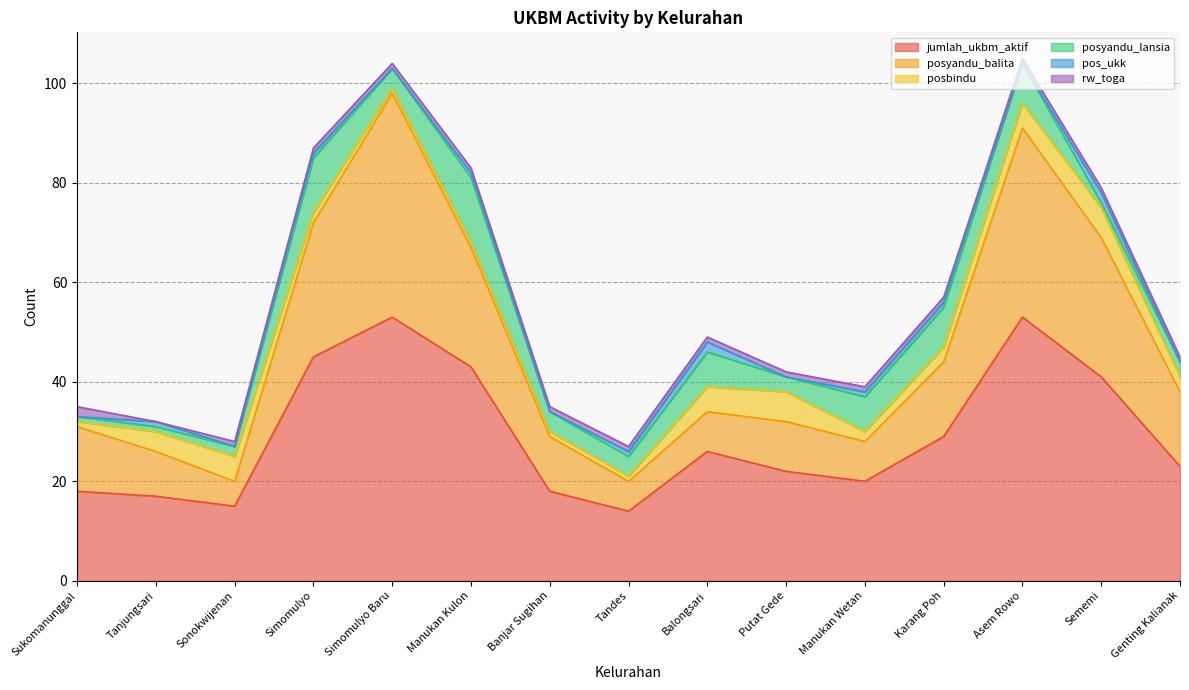

Rank the categories by pos_ukk value from lowest to highest.

Sukomanunggal, Sonokwijenan, Simomulyo Baru, Banjar Sugihan, Putat Gede, Asem Rowo, Genting Kalianak, Tanjungsari, Simomulyo, Manukan Kulon, Tandes, Manukan Wetan, Karang Poh, Balongsari, Sememi